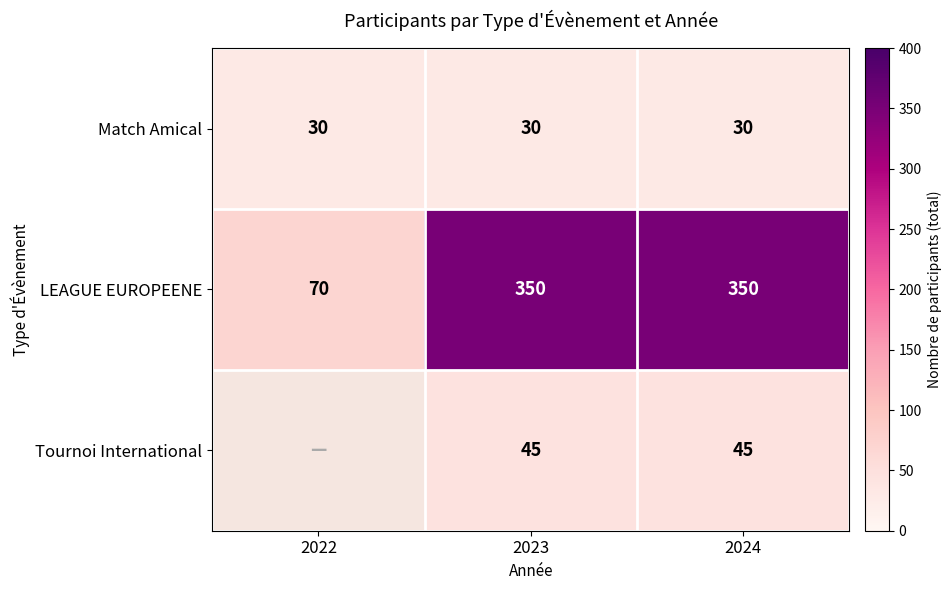

The Tournoi International series shows 66 at 2024. True or false?

False